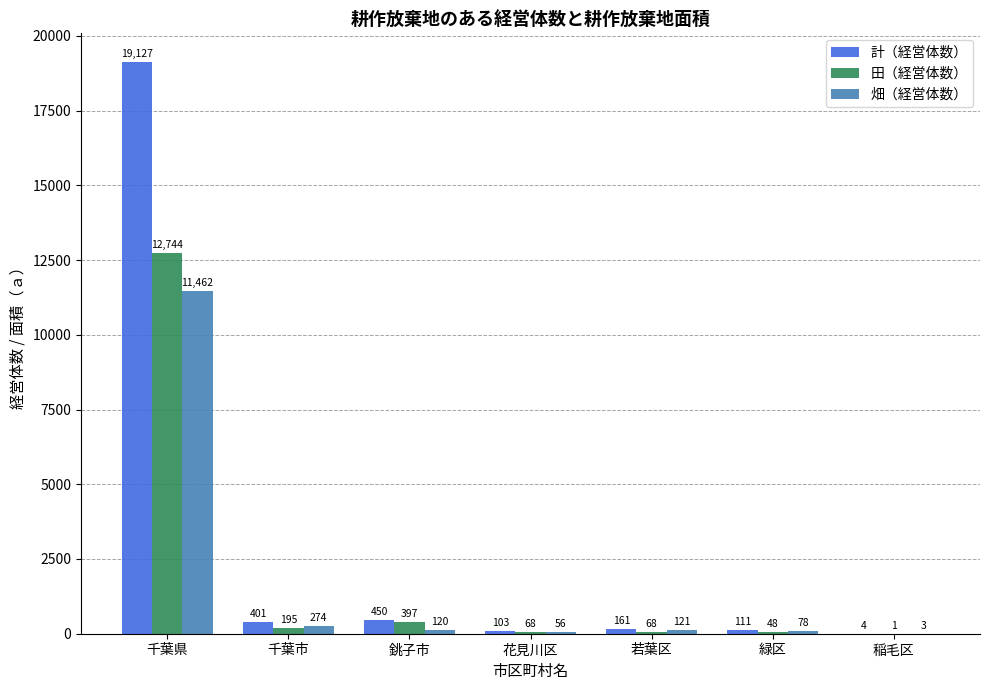

How many groups of bars are there?

7